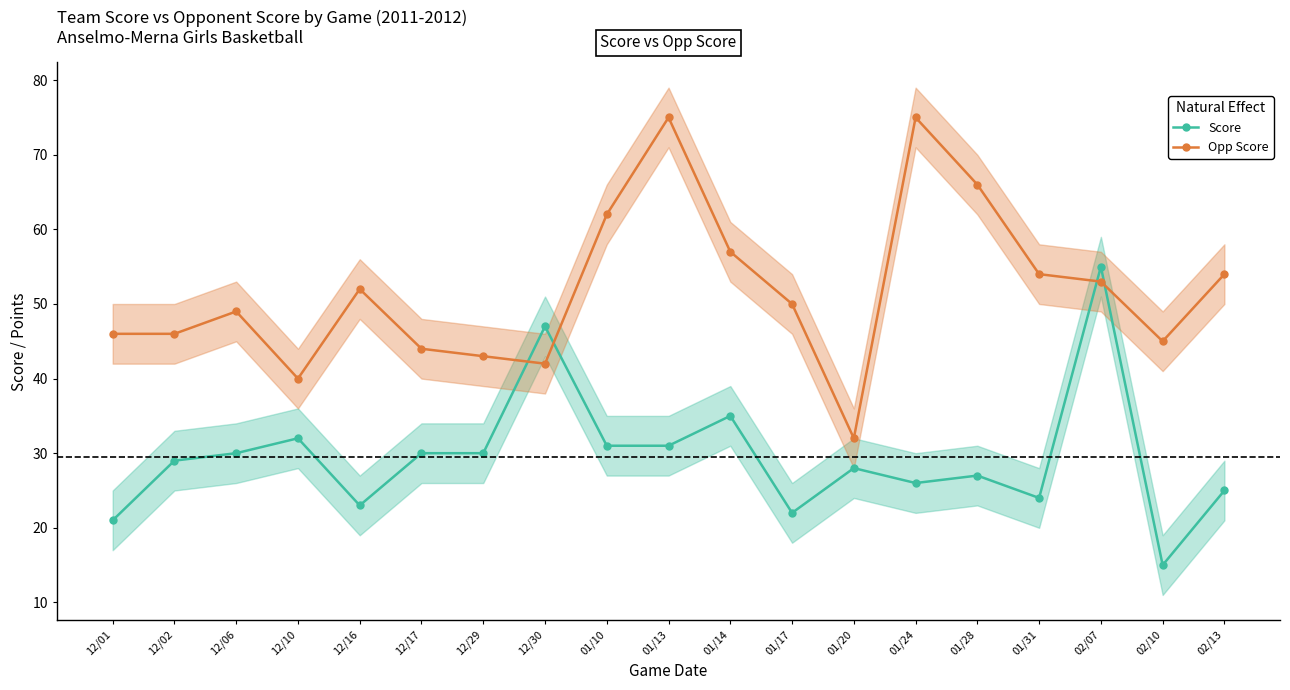

What is the sum of the Opp Score values at 12/16 and 01/20?

84